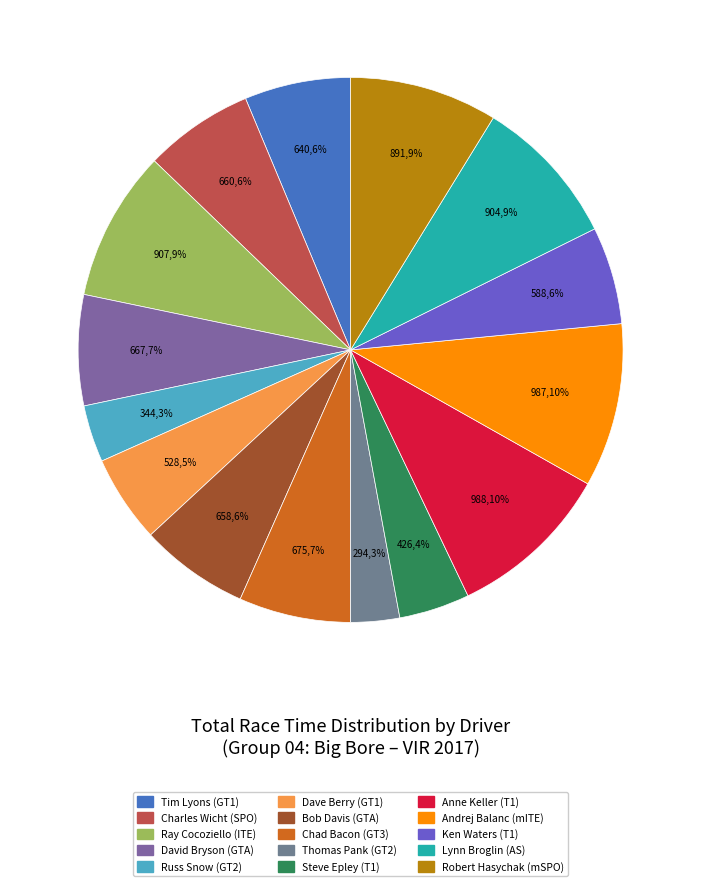

How many slices are in this pie chart?

15